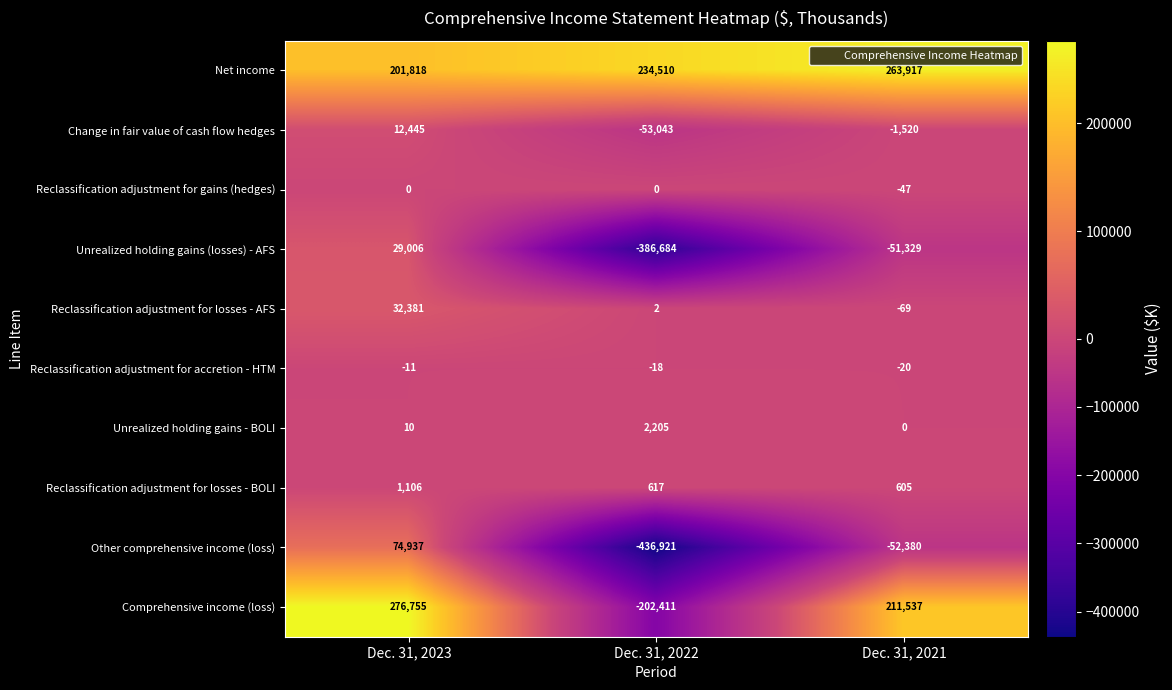

What is the difference between the highest and lowest values at Dec. 31, 2022?

671431